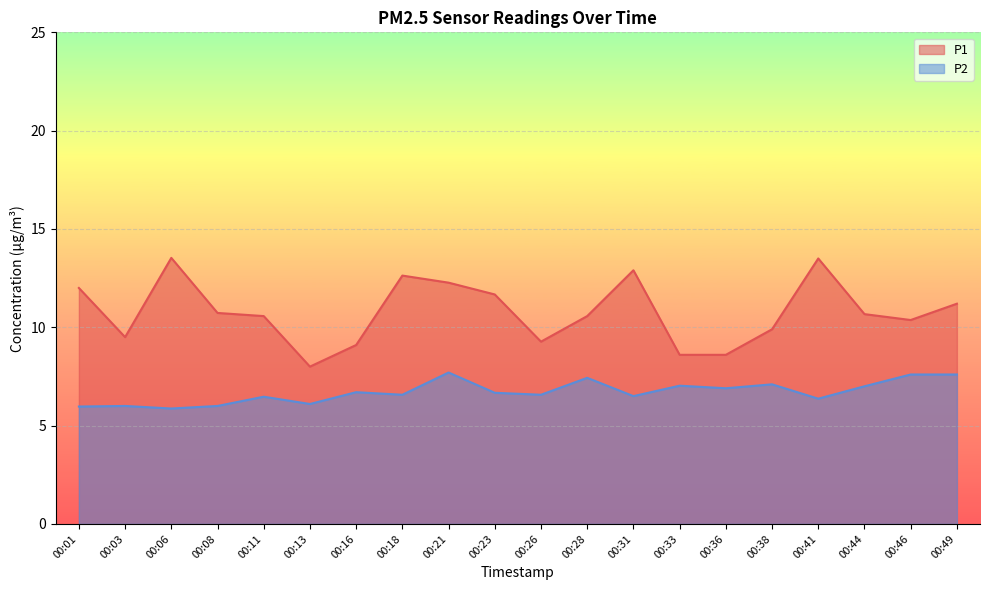

At which label does P1 first exceed 10?

00:01